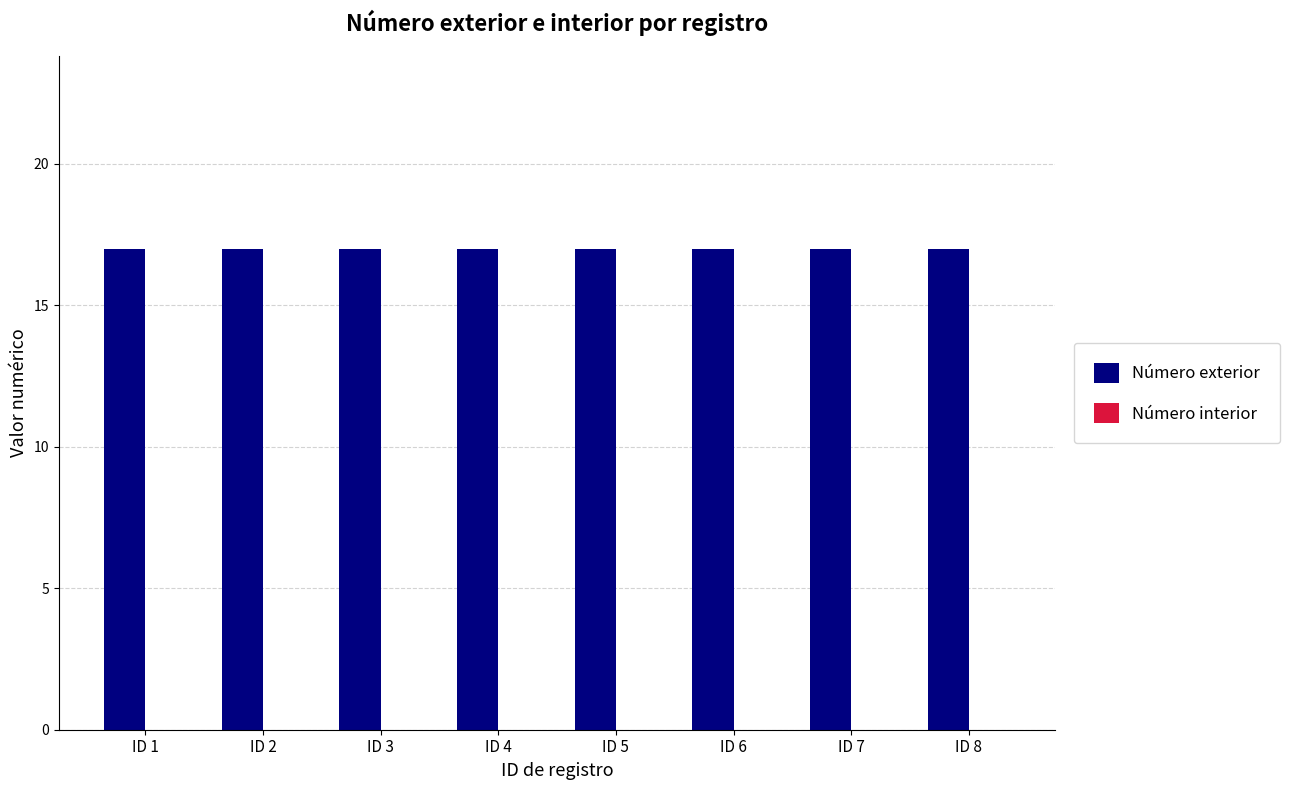

At which category is the sum across all series the highest?

ID 1